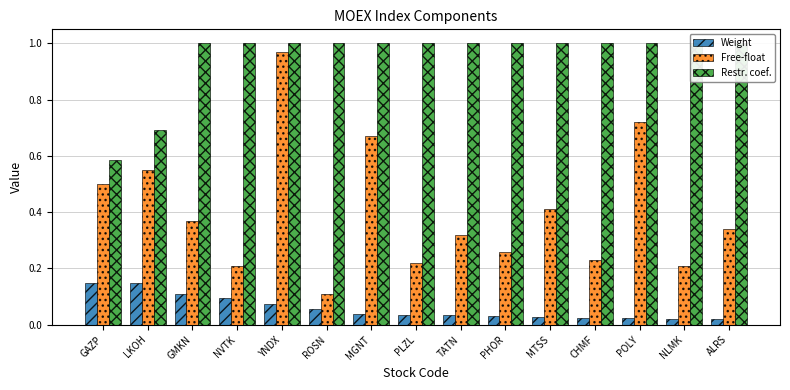

The value of Restr. coef. at POLY is 1.0. True or false?

True